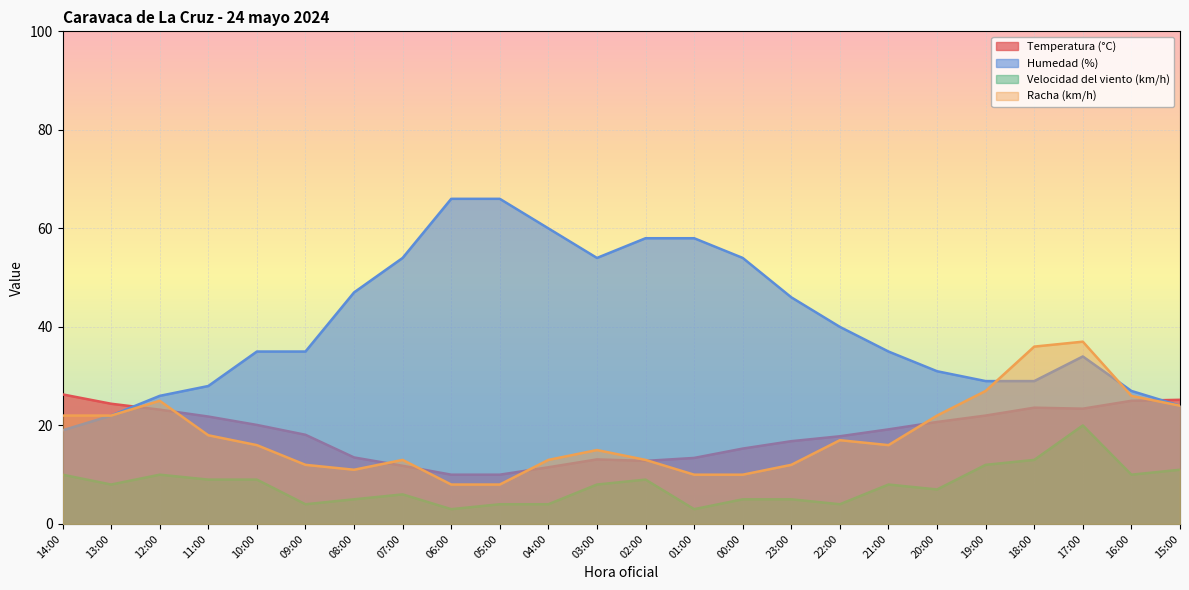

At which label does Racha (km/h) first exceed 16?

14:00